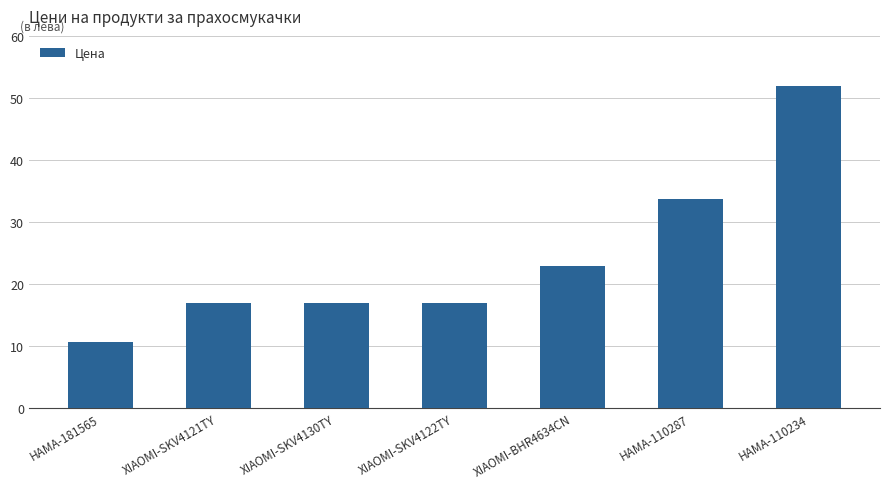

How many data points are less than 16?

1